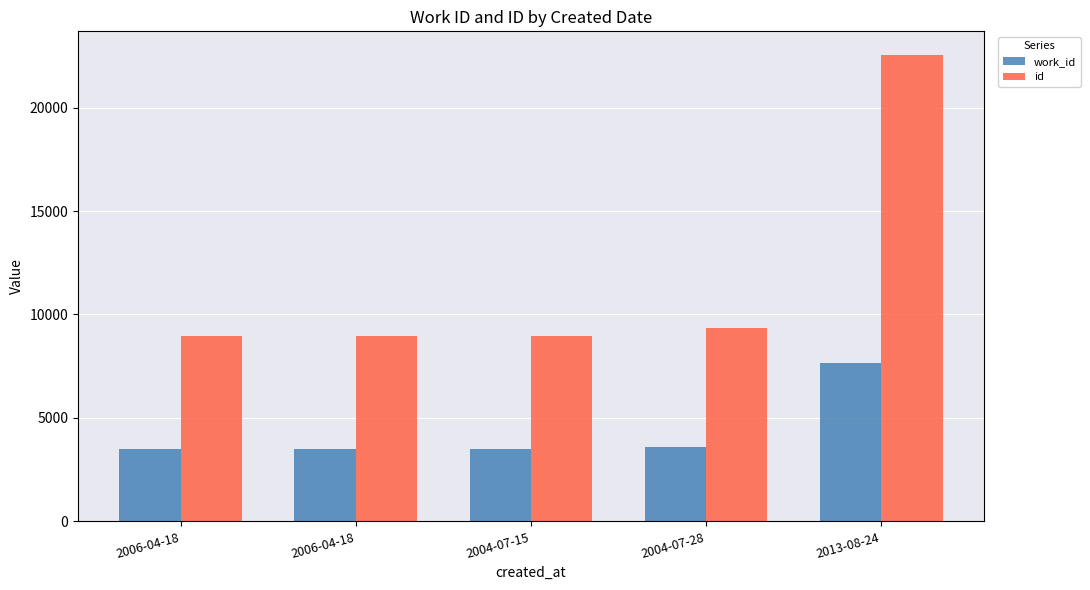

What is the sum of the id values at 2006-04-18 and 2006-04-18?

17887